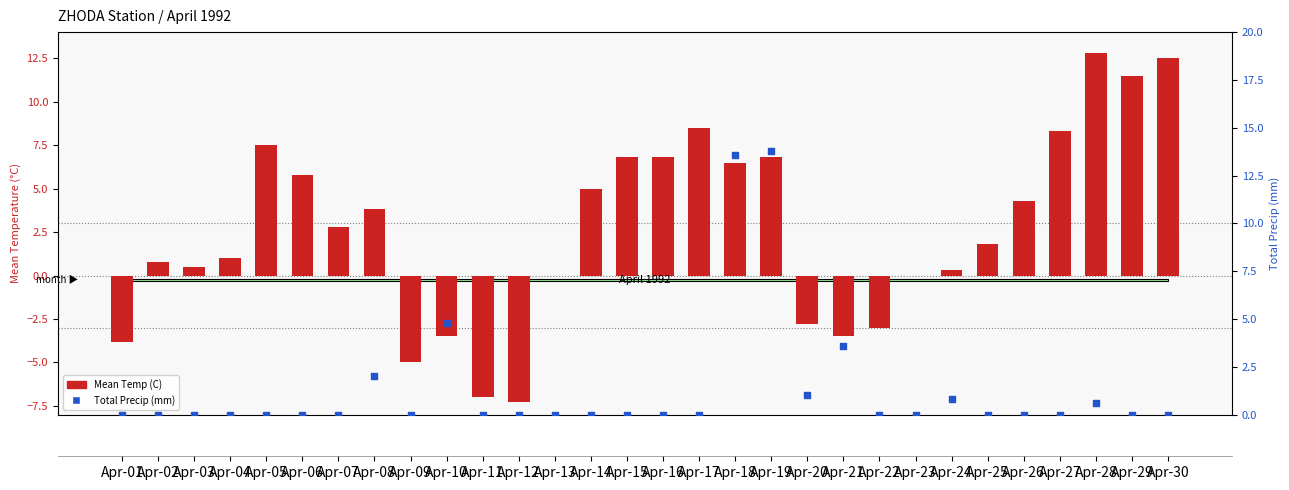

Which series contains the highest Y value?

Total Precip (mm)